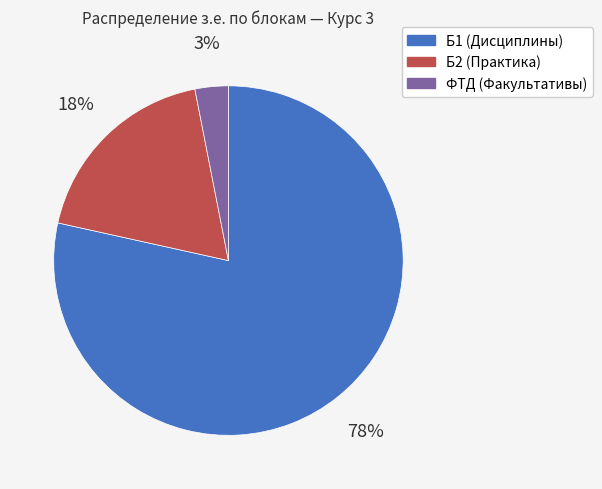

To the nearest percent, what is the average slice percentage?

33%